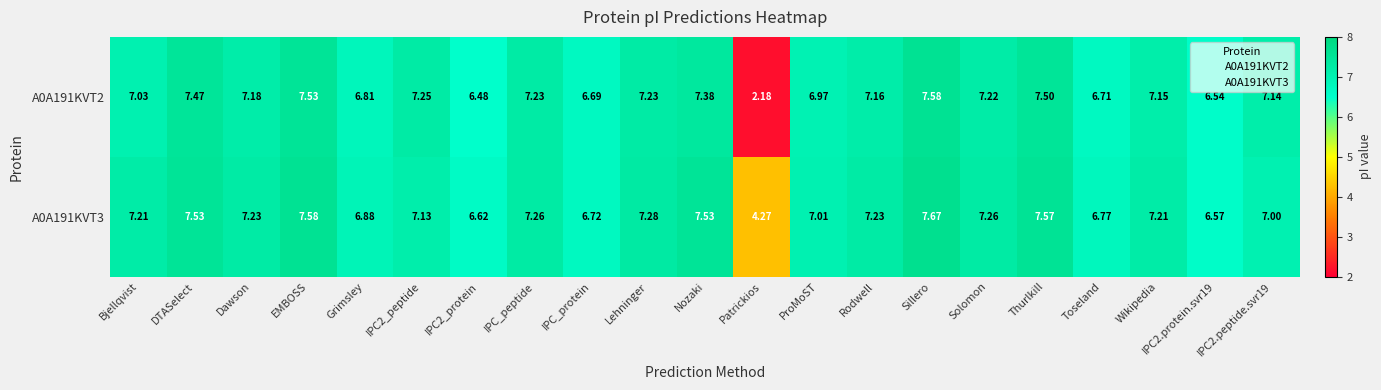

At which label does A0A191KVT3 first exceed 7?

Bjellqvist